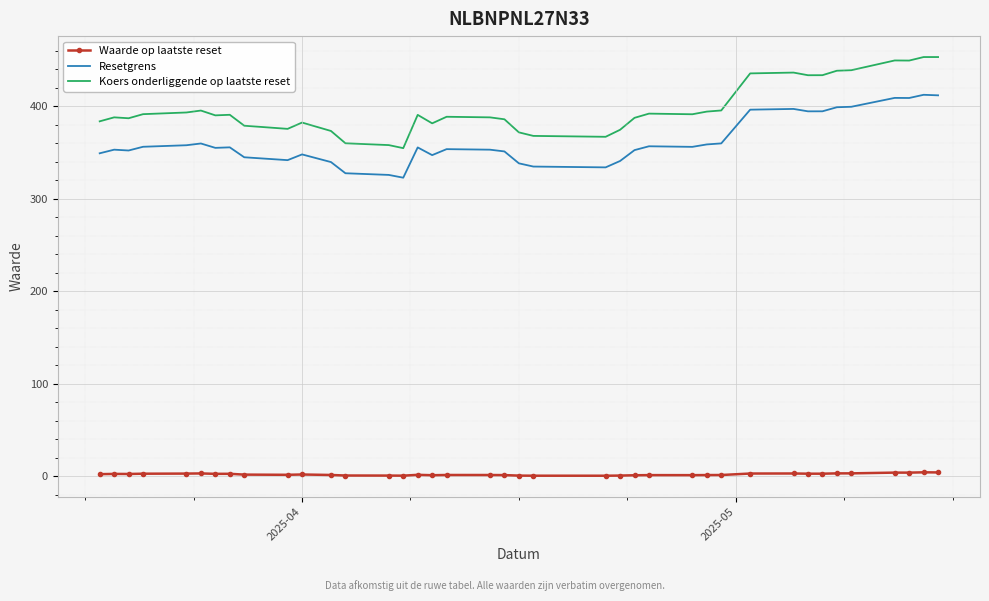

What is the maximum value for Koers onderliggende op laatste reset?

452.9